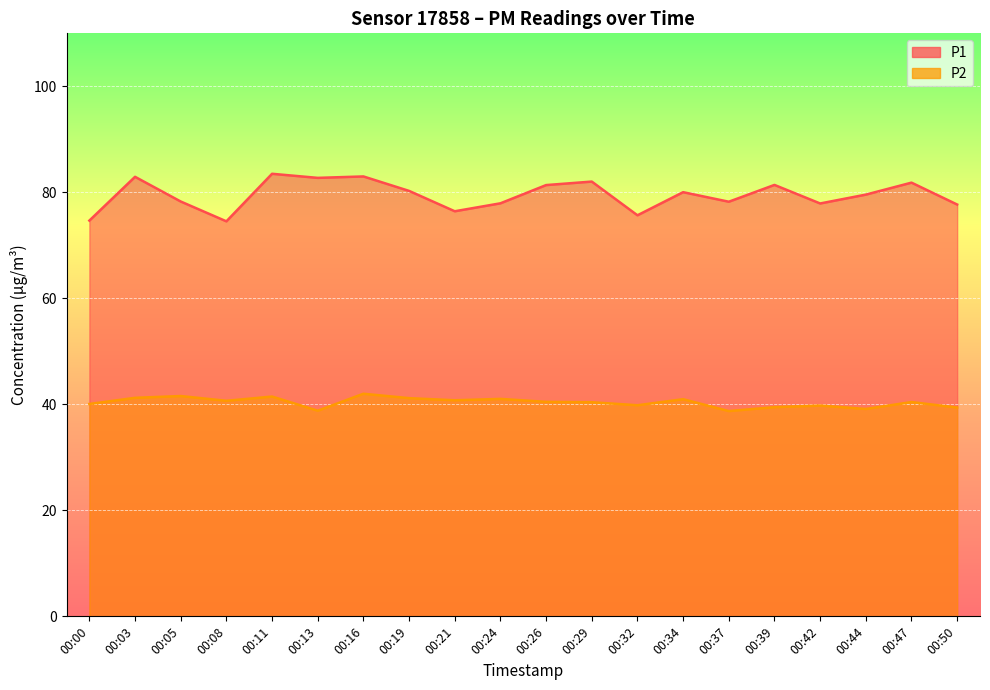

What is the maximum value shown in the chart?

83.5